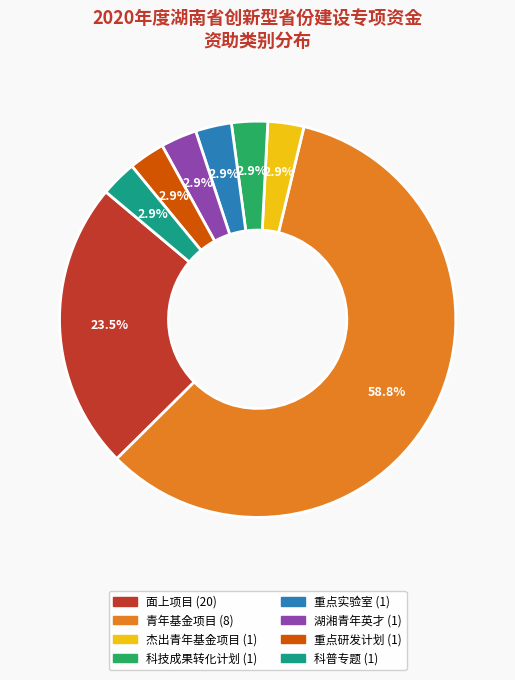

Is there a majority slice in this chart?

Yes